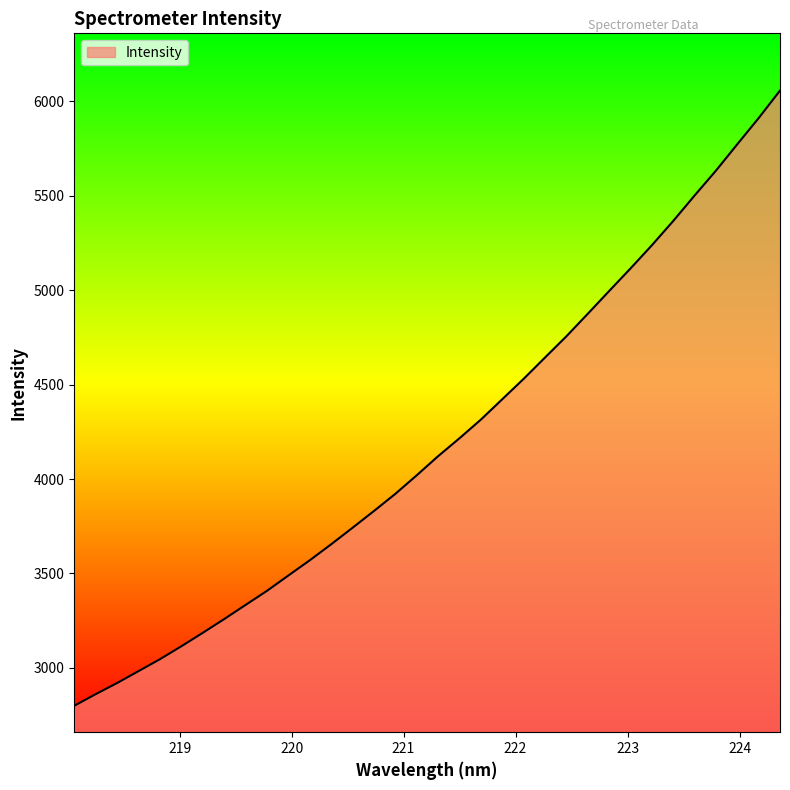

What is the minimum value shown in the chart?

2799.8